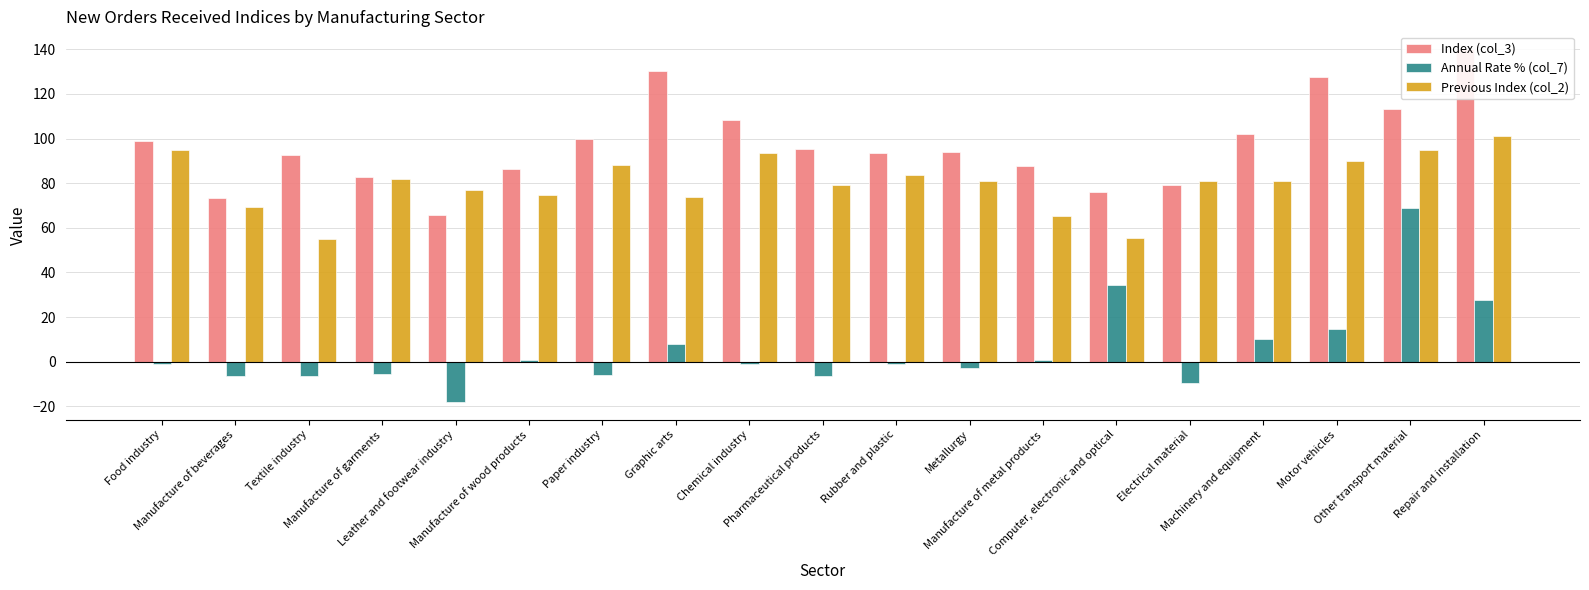

Reading left to right, extract all data points from this chart.

Index (col_3): 99.0	73.3	92.6	82.8	65.7	86.2	99.7	130.3	108.5	95.5	93.7	94.0	87.5	76.0	79.2	102.0	127.6	113.4	140.1
Annual Rate % (col_7): -1.0	-6.3	-6.3	-5.4	-18.0	0.6	-5.7	7.9	-1.2	-6.3	-1.1	-3.0	0.6	34.2	-9.3	10.1	14.8	68.9	27.8
Previous Index (col_2): 95.0	69.2	55.0	81.7	76.8	74.9	88.3	73.8	93.5	79.3	83.6	81.1	65.4	55.3	80.9	81.0	89.9	94.8	101.1